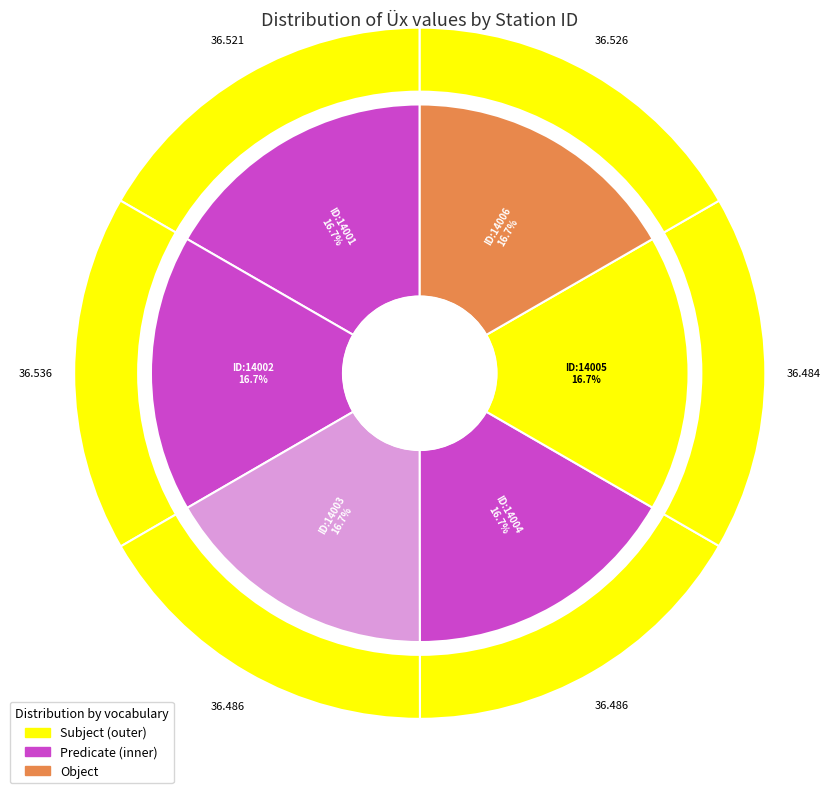

Is it true that 14003 is 17% of the pie?

True